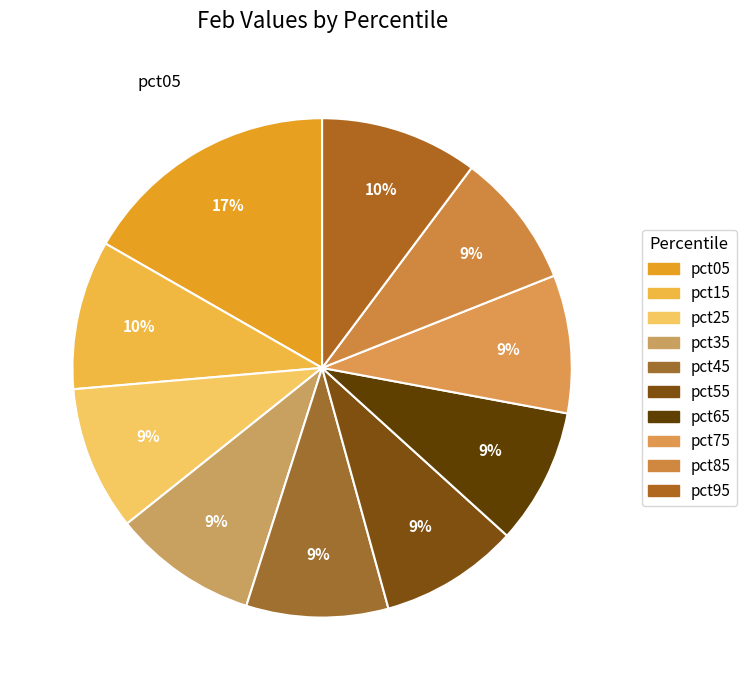

Which slice is the largest?

pct05